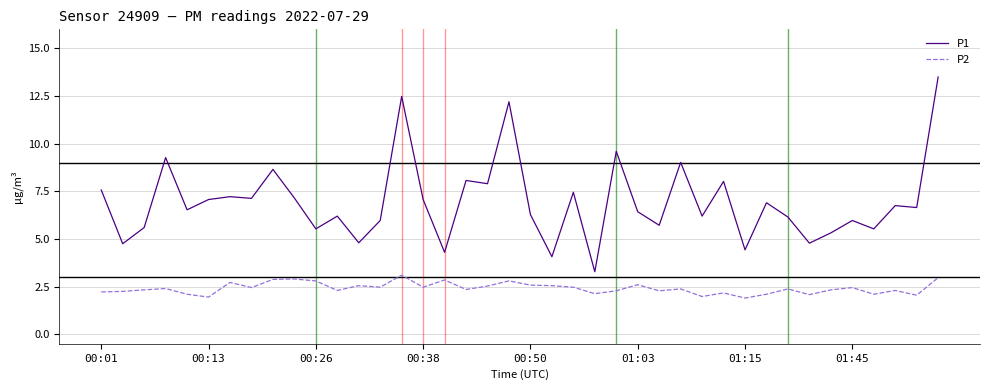

Does the chart have visible grid lines?

Yes